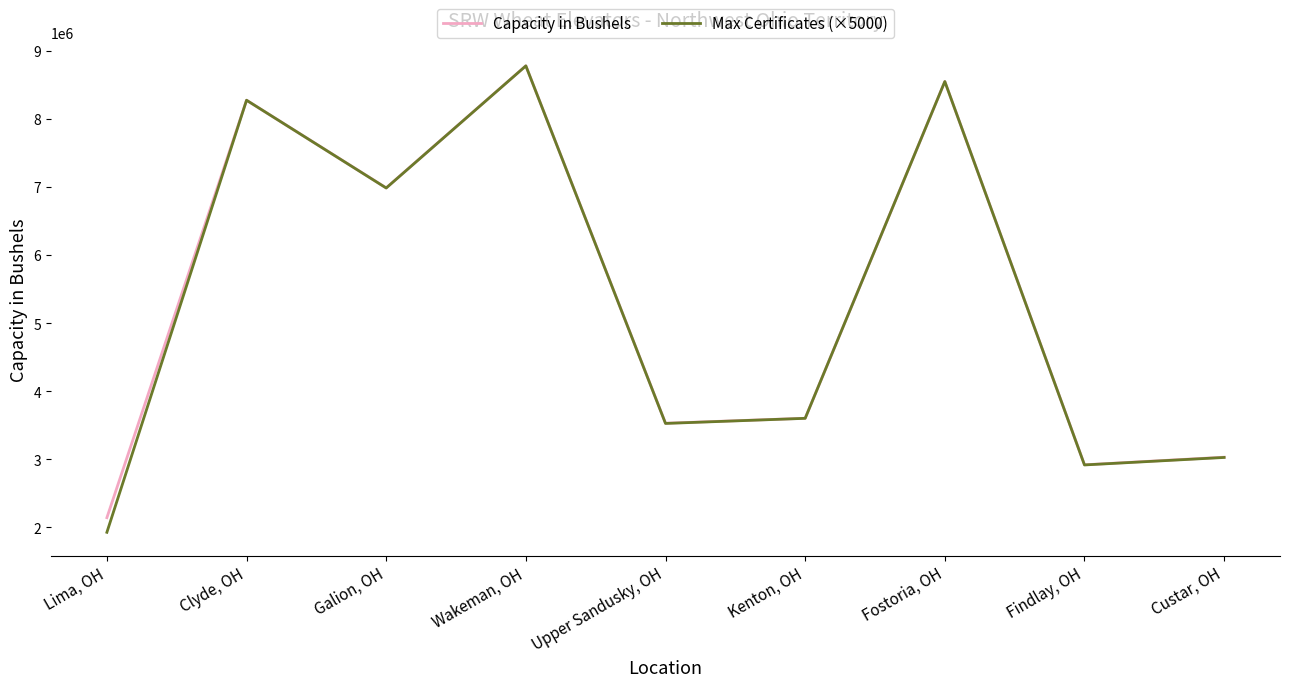

Reading left to right, what are all the values shown in this chart?

Capacity in Bushels: 2140000	8275000	6987000	8781000	3528000	3601000	8550000	2917000	3029000
Max Certificates (×5000): 1925000	8275000	6985000	8780000	3525000	3600000	8550000	2915000	3025000